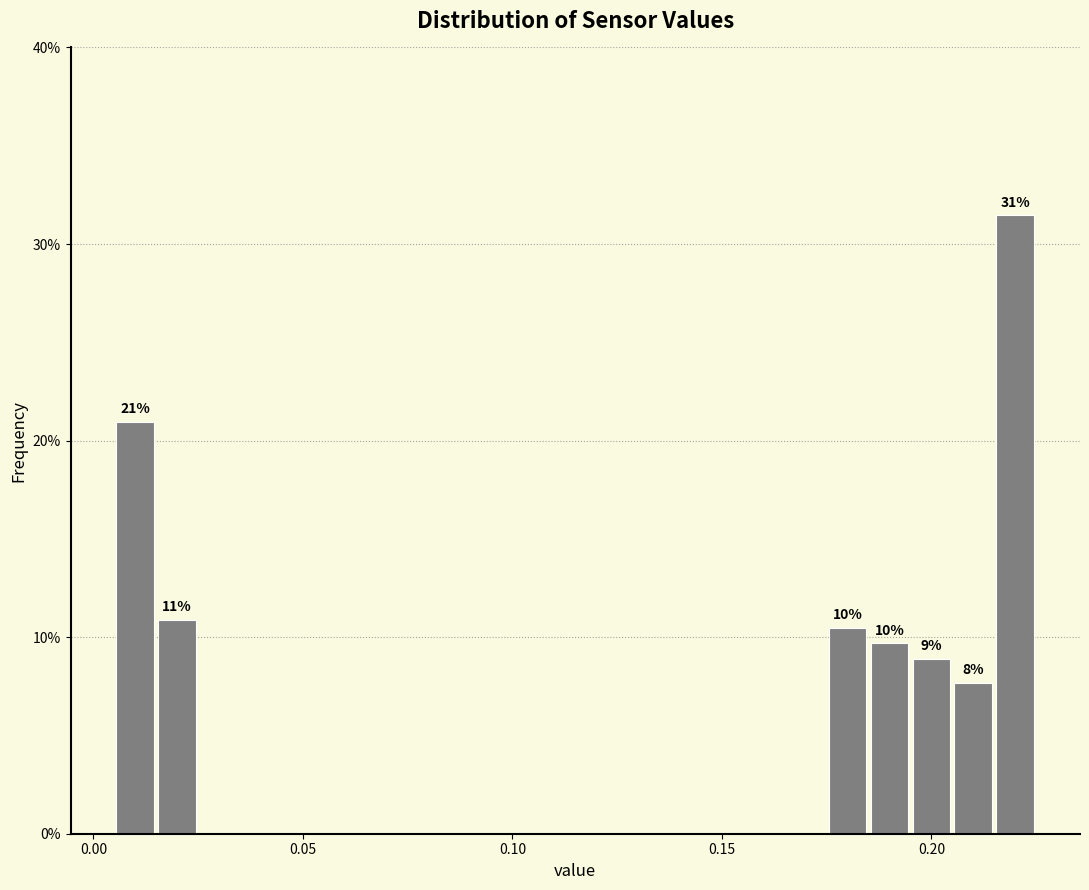

Read against the x-axis, roughly where is the centre of the tallest bar?

0.220